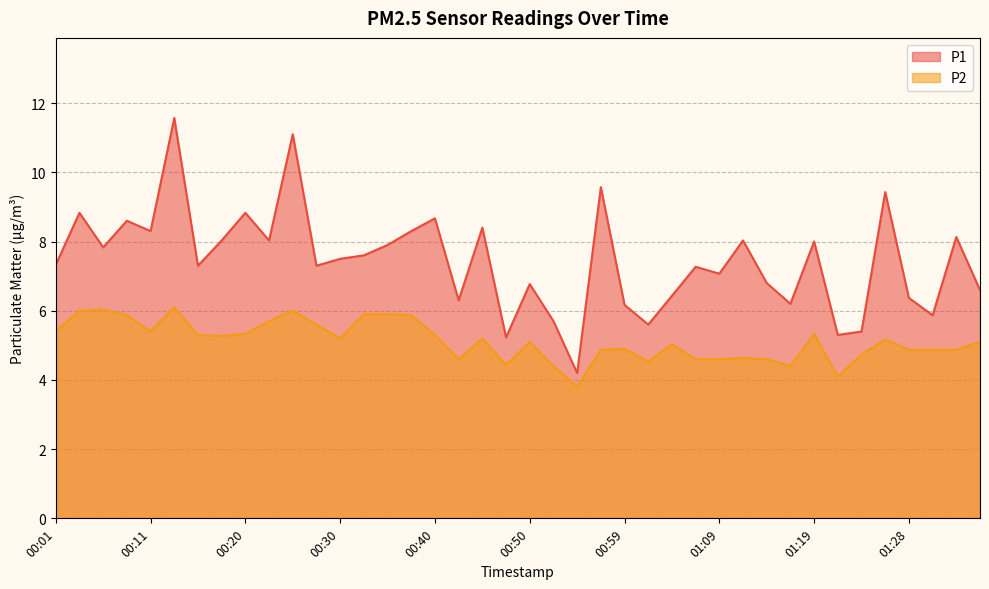

True or false: P1 has a value of 5.4 at 01:24.

True